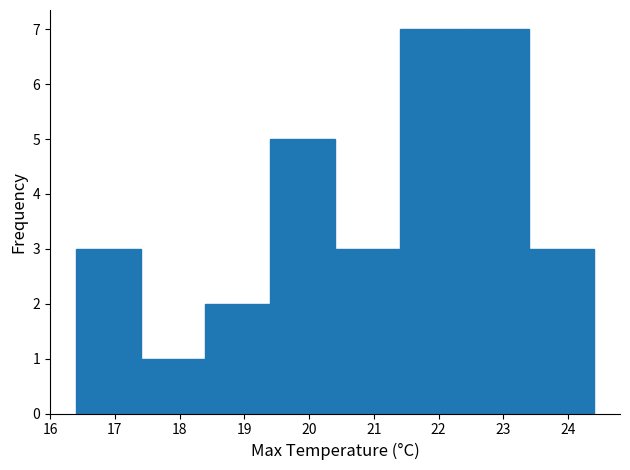

Reading left to right, list every bar in this chart as the range it spans on the x-axis followed by its height. The values are not printed on the chart, so give them approximately, as read against the axis.

16.4 to 17.4: 3
17.4 to 18.4: 1
18.4 to 19.4: 2
19.4 to 20.4: 5
20.4 to 21.4: 3
21.4 to 22.4: 7
22.4 to 23.4: 7
23.4 to 24.4: 3